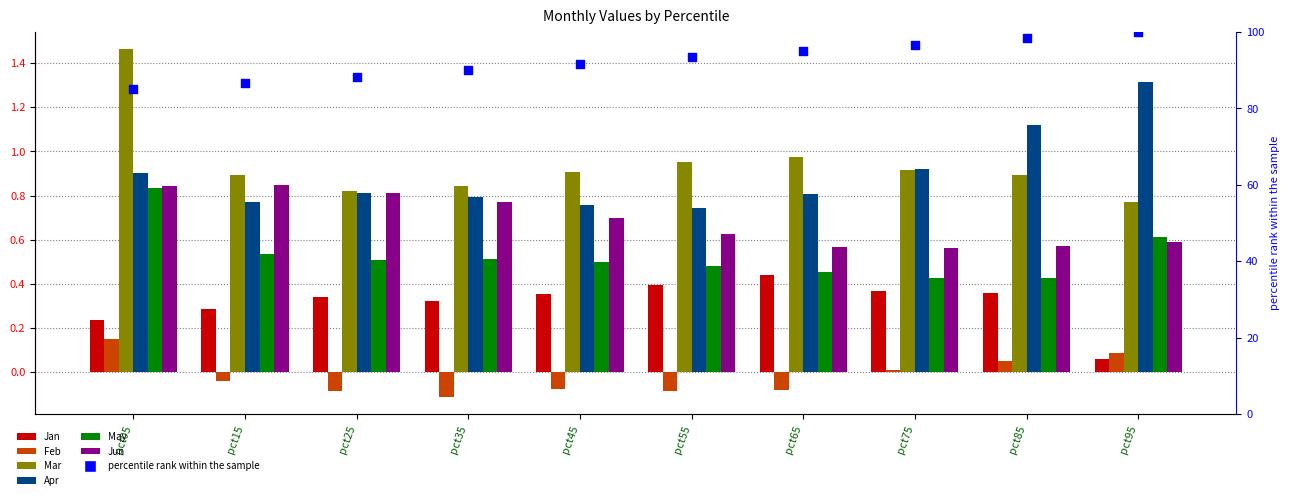

Which series contains the highest Y value?

Mar